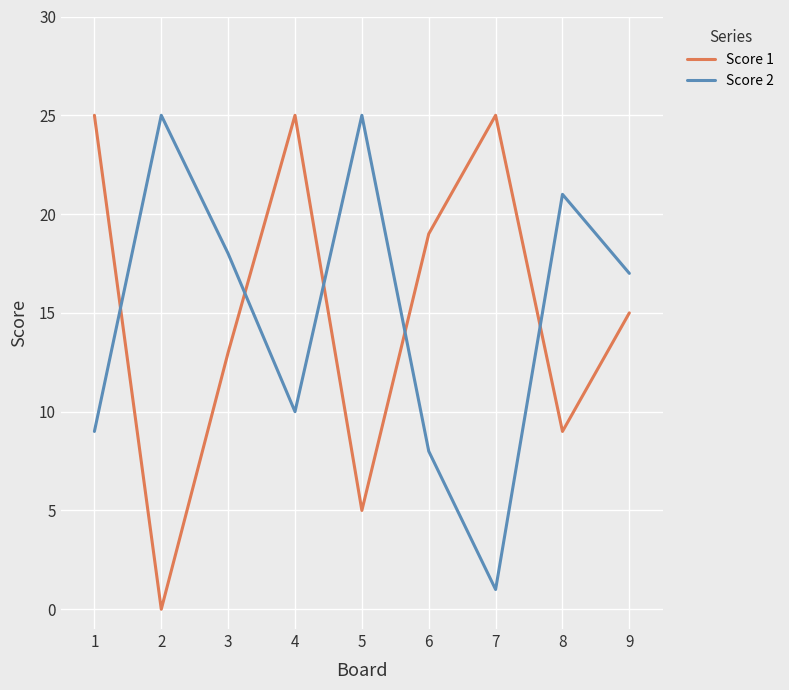

What is the total value across all series at 4?

35